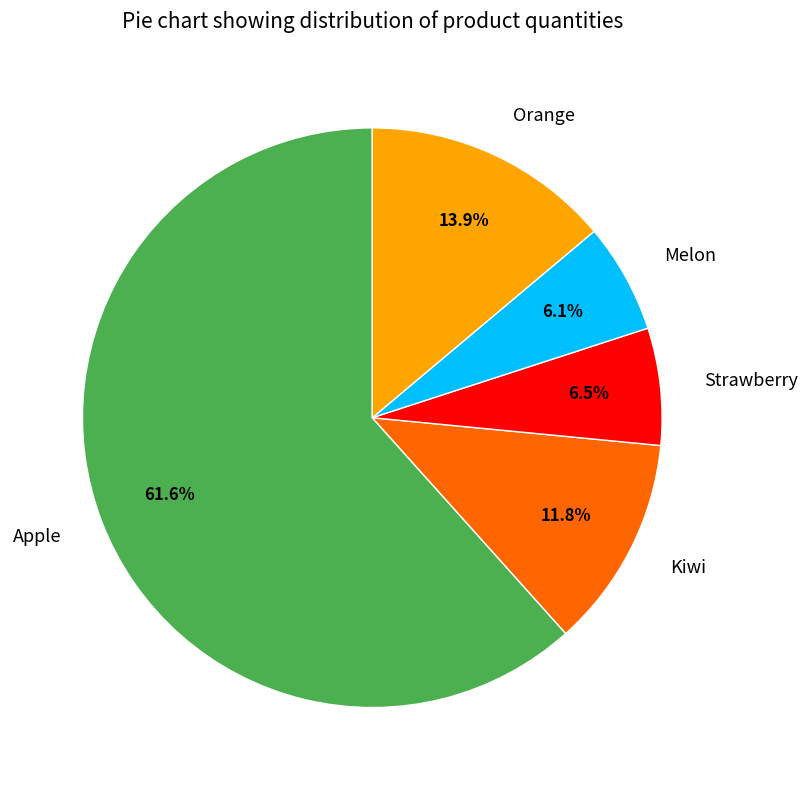

What is the total percentage of Apple and Strawberry?

68.2%